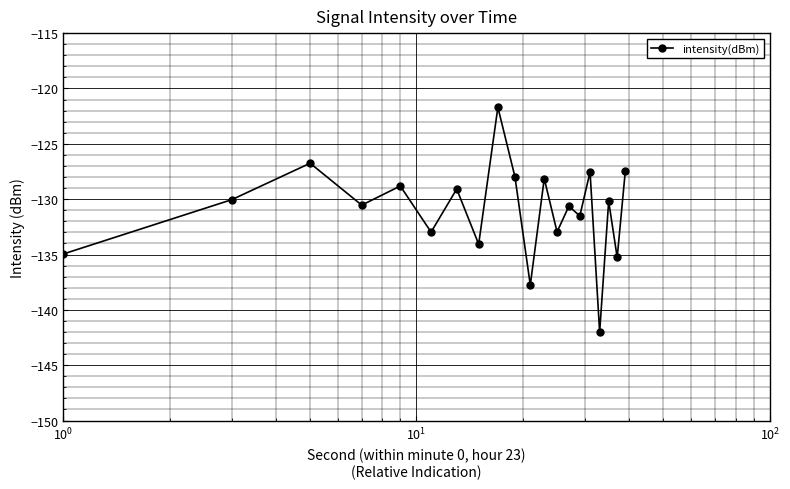

What is the difference between the maximum and minimum values?

20.3